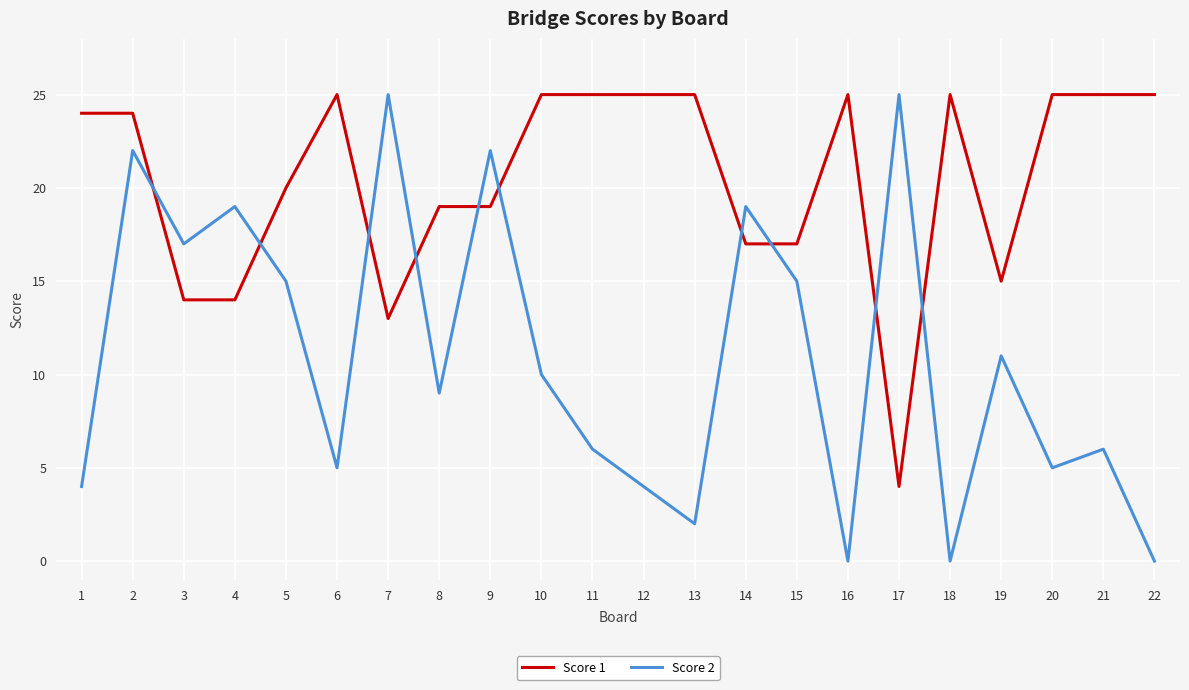

After their last crossing, which series has the higher values: Score 2 or Score 1?

Score 1